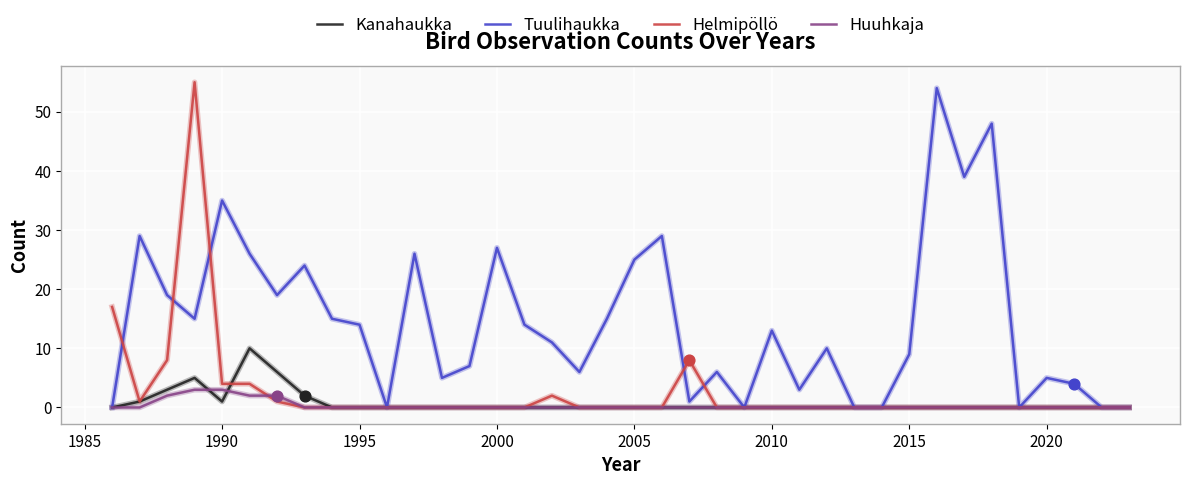

Which series has the largest total across all categories?

Tuulihaukka